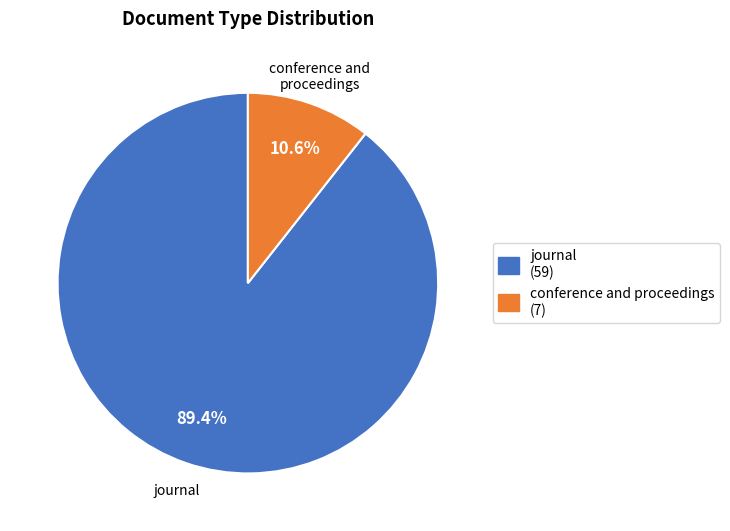

Which slice is the largest?

journal